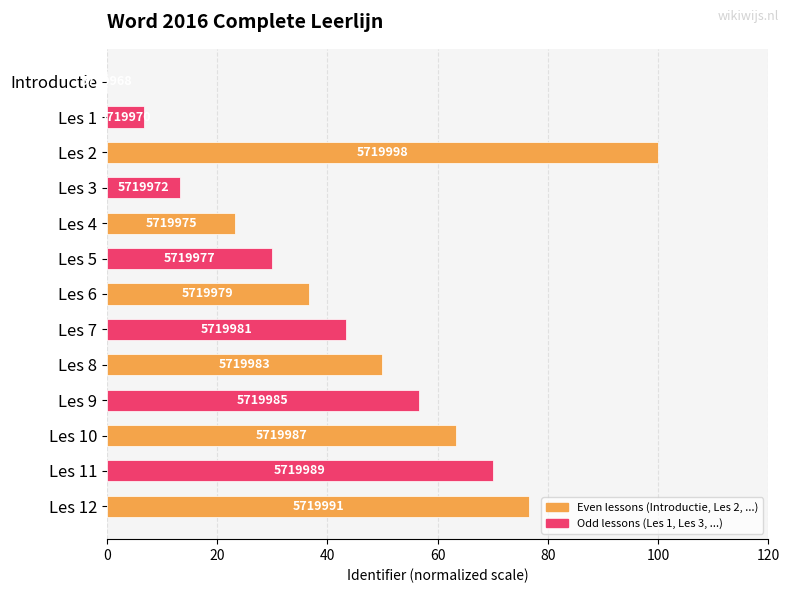

Does the chart contain any negative values?

No